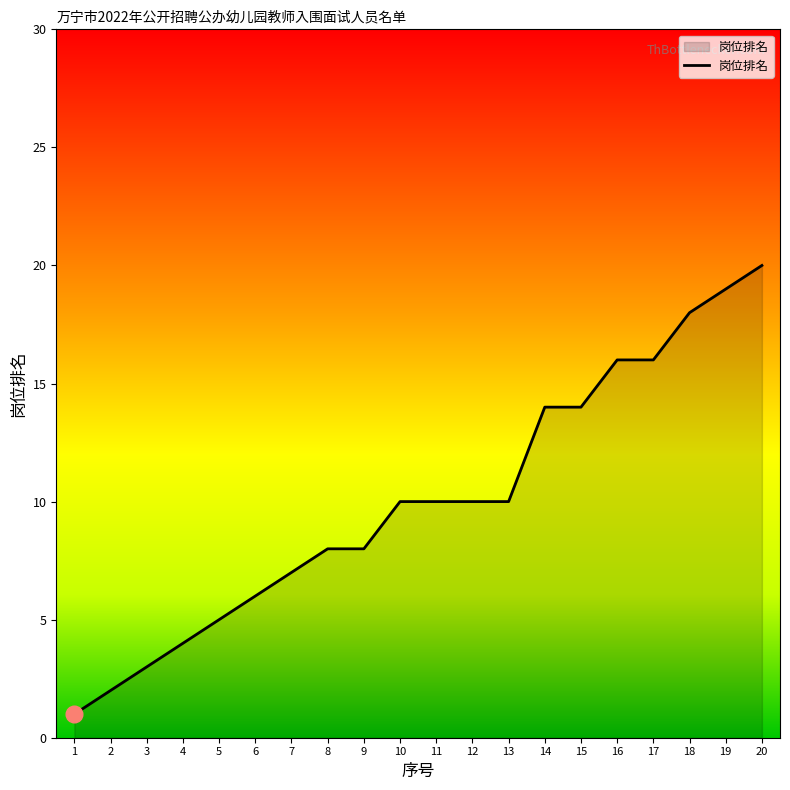

Reading right to left, what are all the values shown in this chart?

20=20	19=19	18=18	17=16	16=16	15=14	14=14	13=10	12=10	11=10	10=10	9=8	8=8	7=7	6=6	5=5	4=4	3=3	2=2	1=1